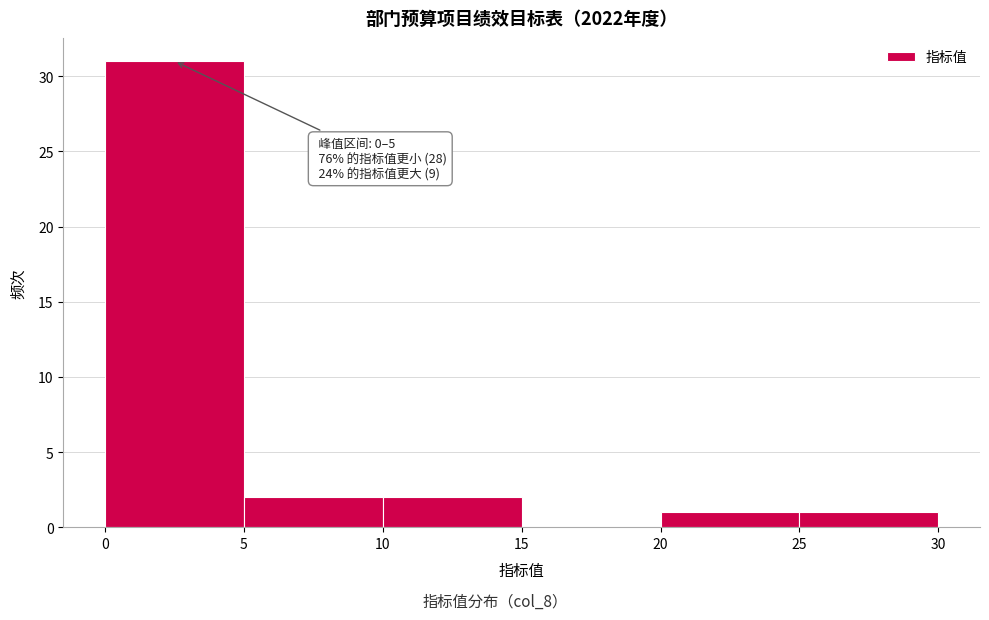

Which range on the x-axis has the tallest bar?

0 to 5